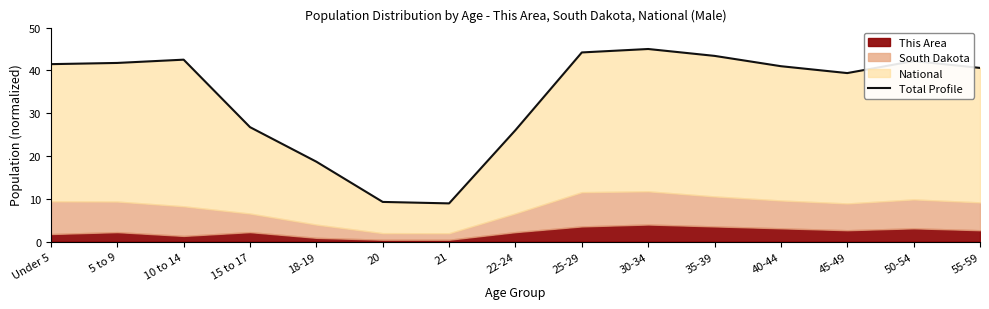

How many interior local valleys (lower than both neighbors) does the data have?

2